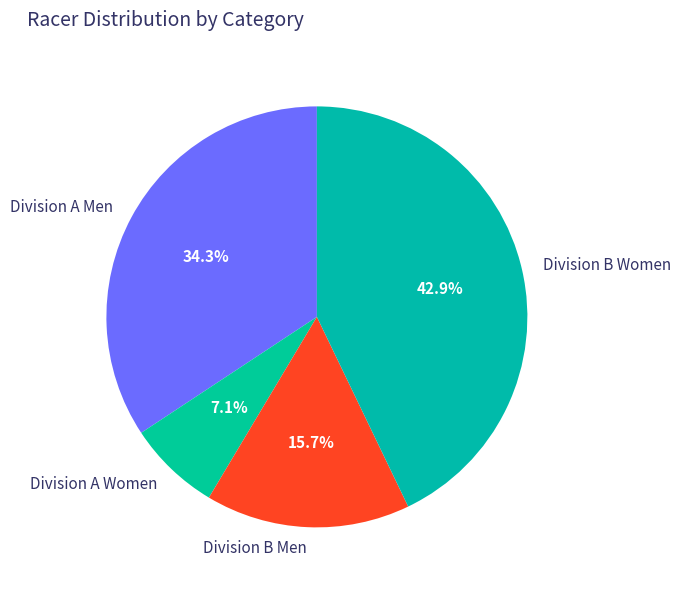

Between Division B Women and Division A Men, which is larger?

Division B Women